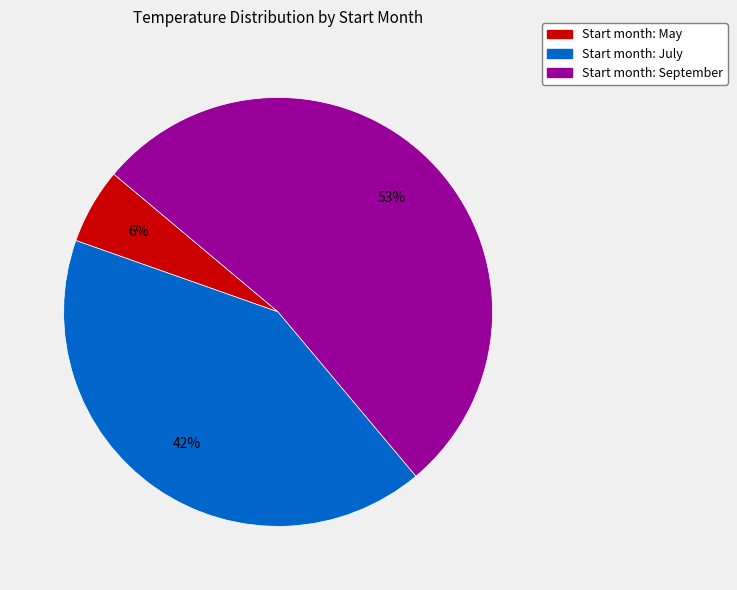

True or false: Start month: May accounts for 1% of the total.

False